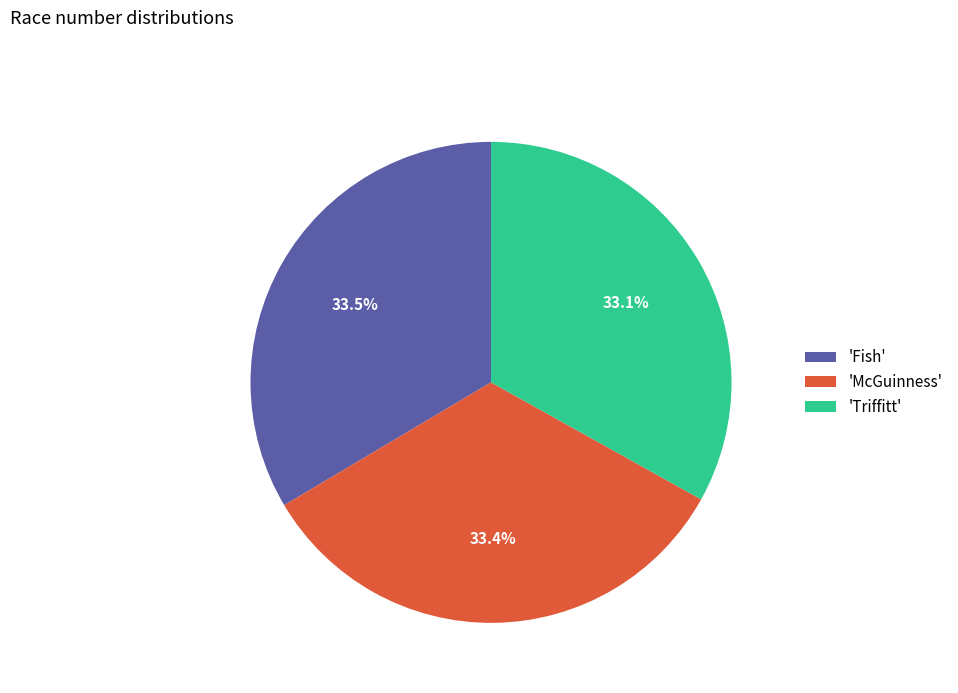

Count the number of slices in the pie.

3